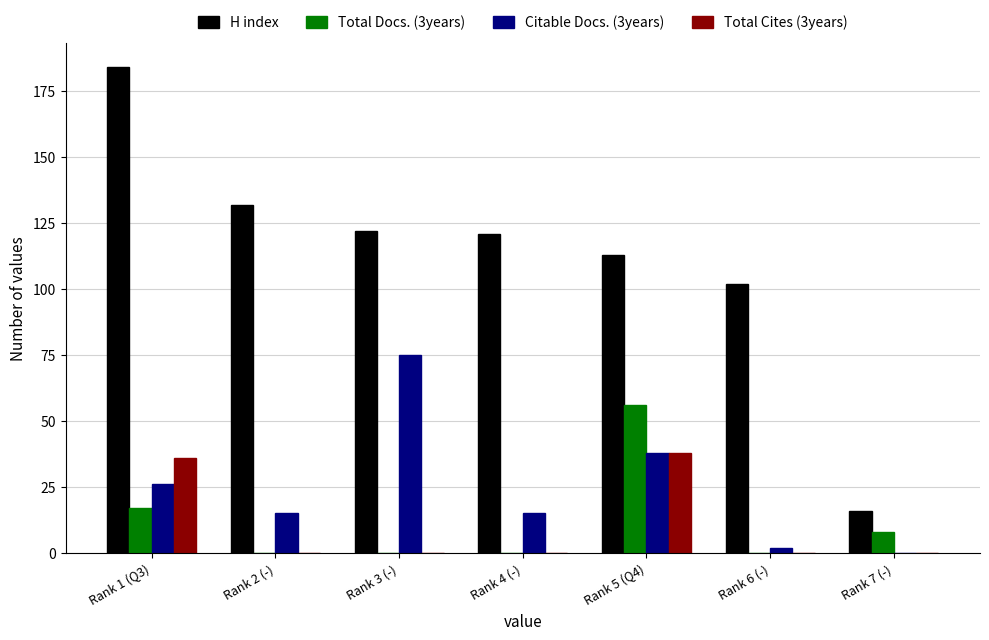

What are all the series names shown in the legend?

H index, Total Docs. (3years), Citable Docs. (3years), Total Cites (3years)